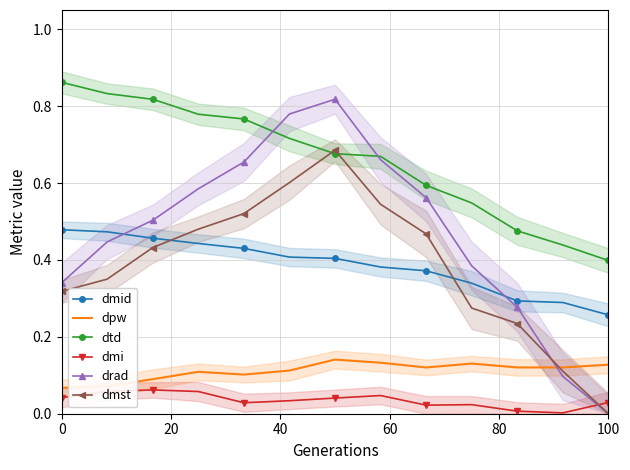

After their last crossing, which series has the higher values: dmi or dmst?

dmi